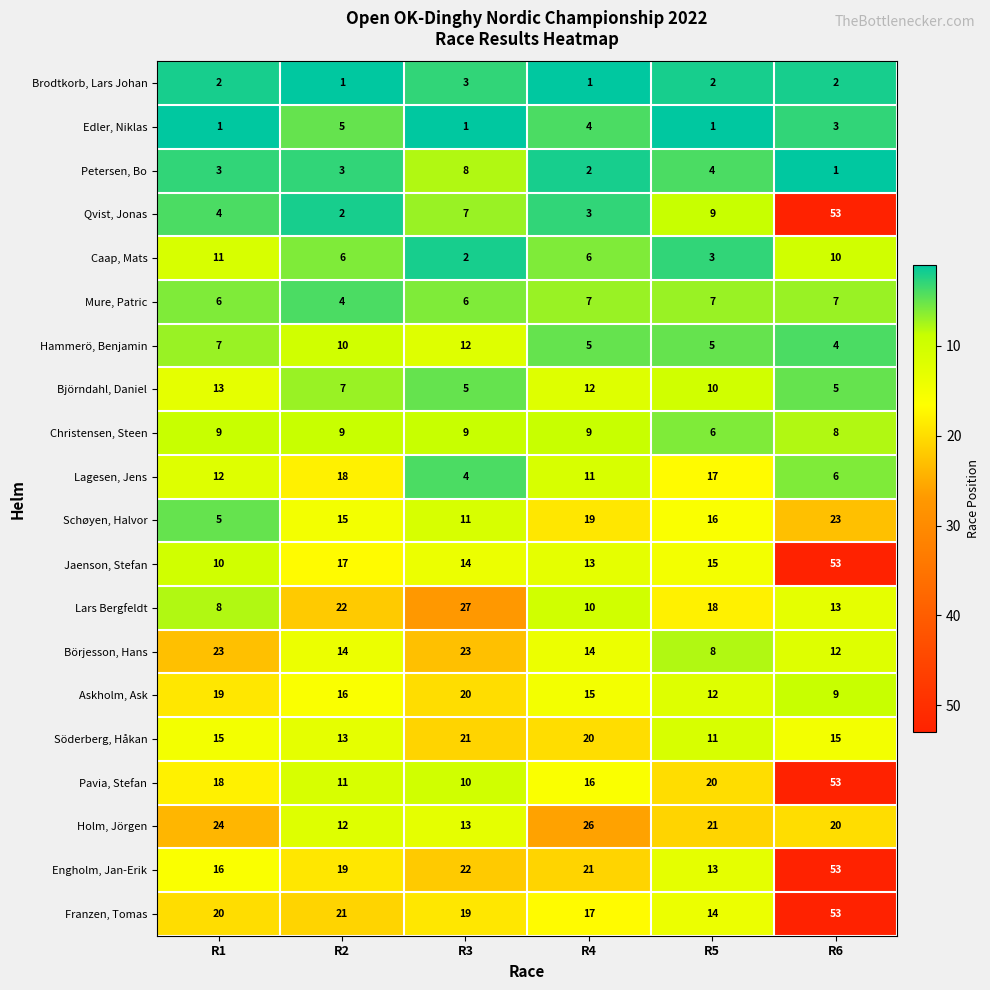

Count the number of data series in this chart.

20